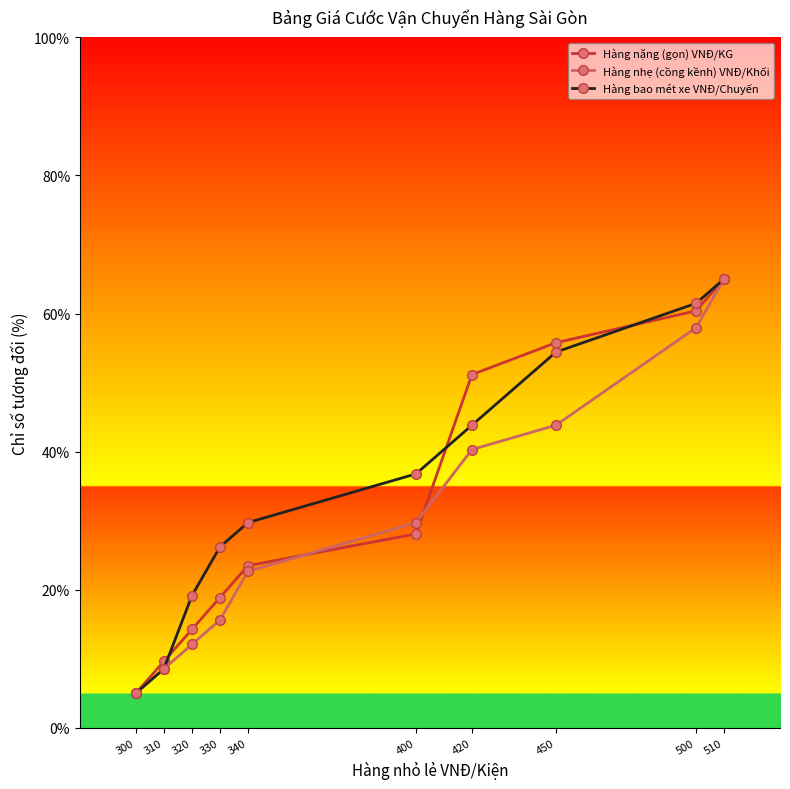

Which series has the largest total across all categories?

Hàng bao mét xe VNĐ/Chuyến